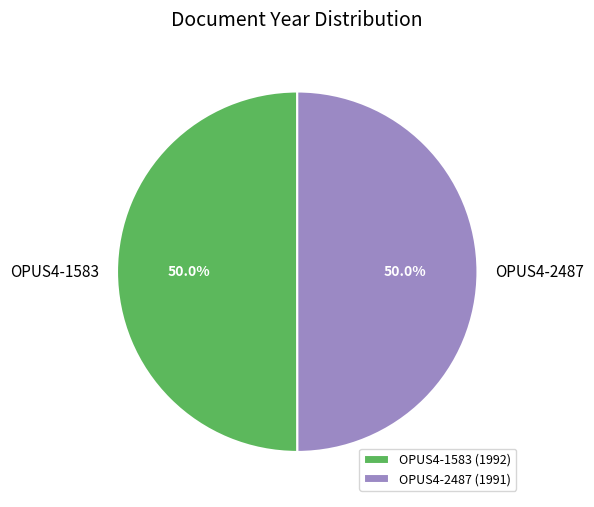

Approximately how many times larger is the value at OPUS4-2487 (1991) compared to OPUS4-1583 (1992)?

1.0